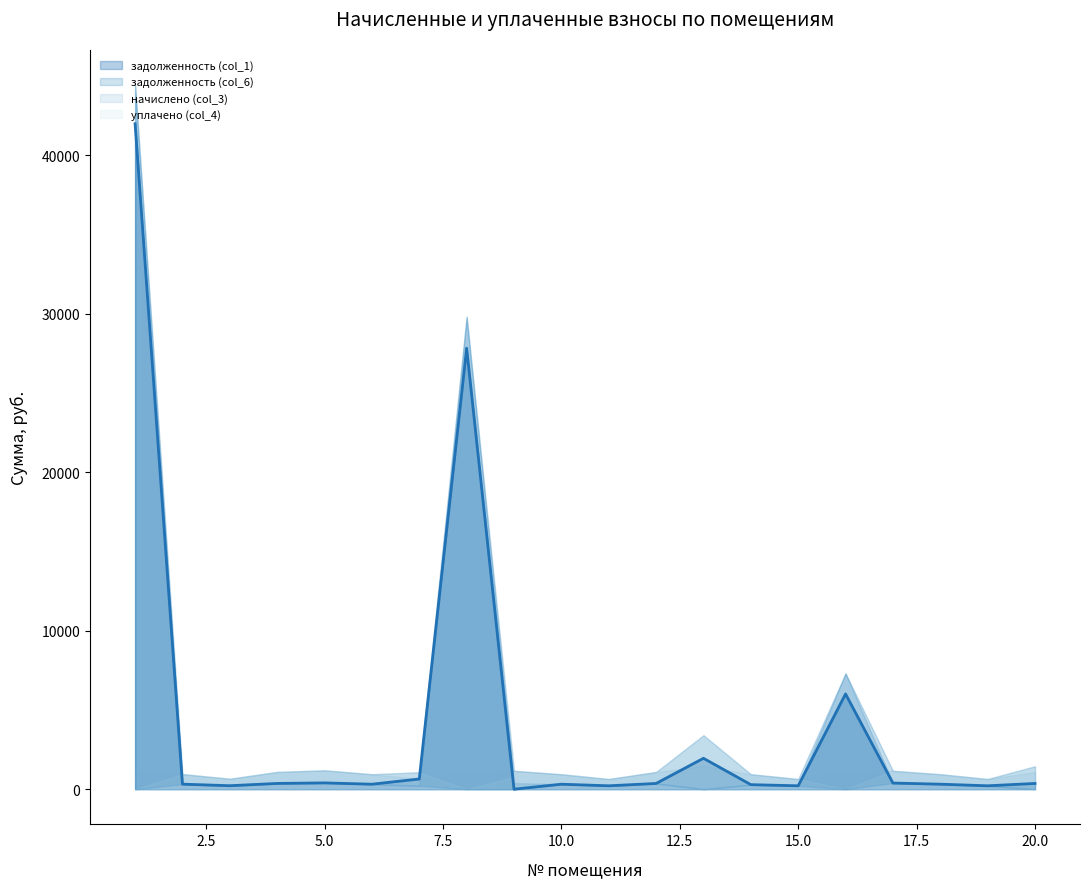

Which series ends up on top after the final intersection of начислено (col_3) and задолженность (col_6)?

начислено (col_3)